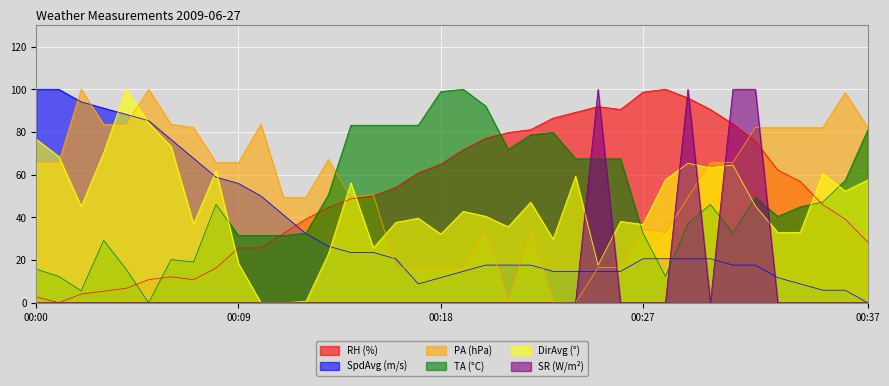

True or false: SR and PA cross at least once.

True